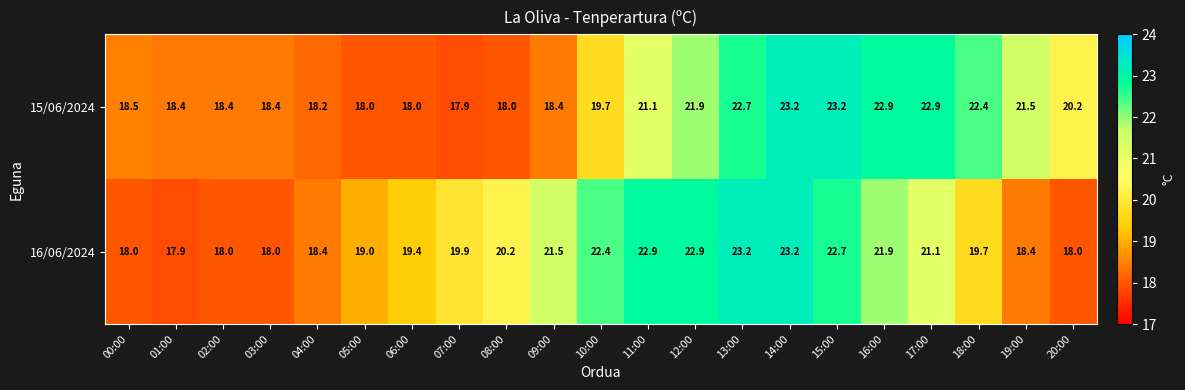

What is the sum of all 15/06/2024 values?

423.9